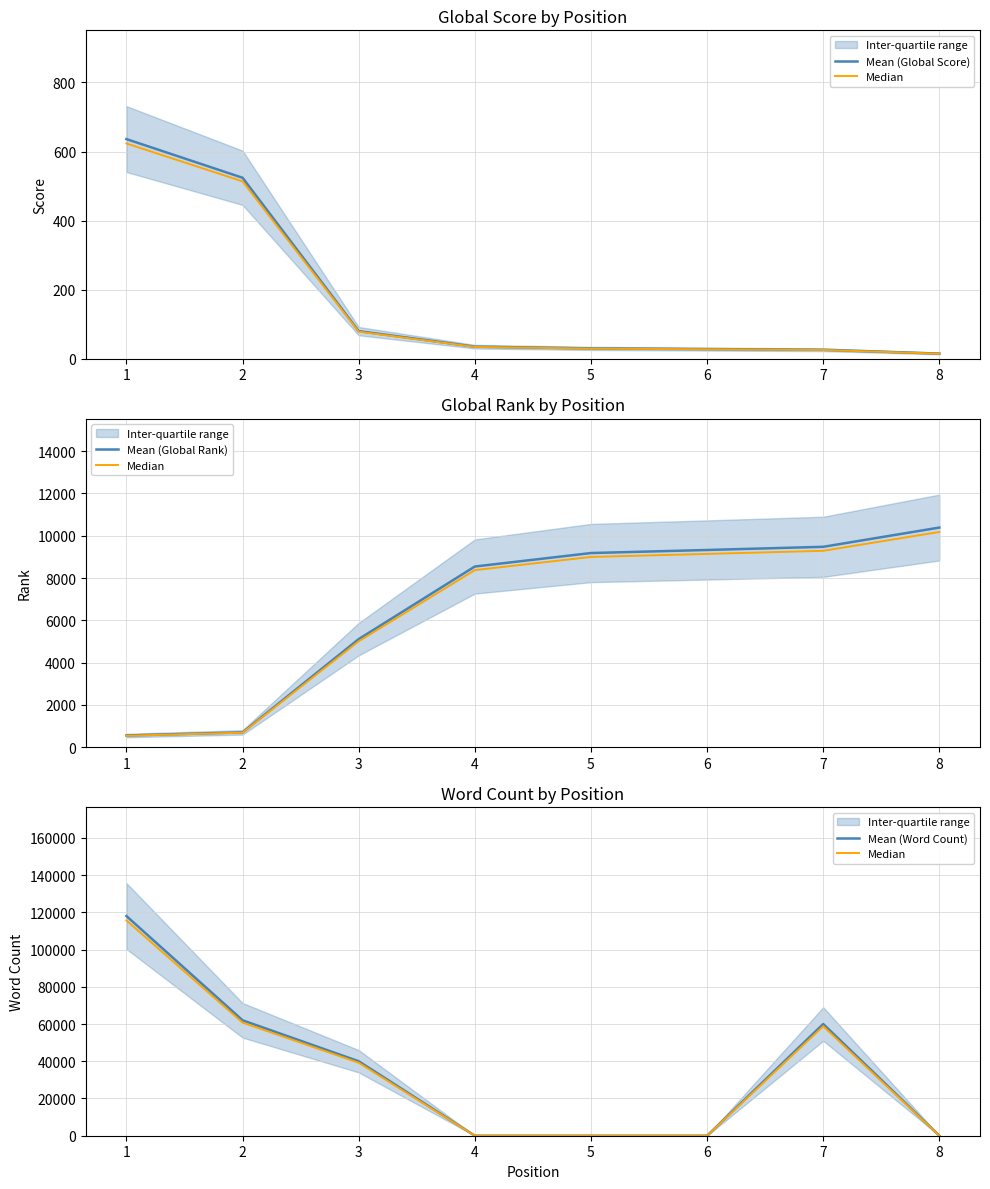

The value of Median at 4 is -64655. True or false?

False